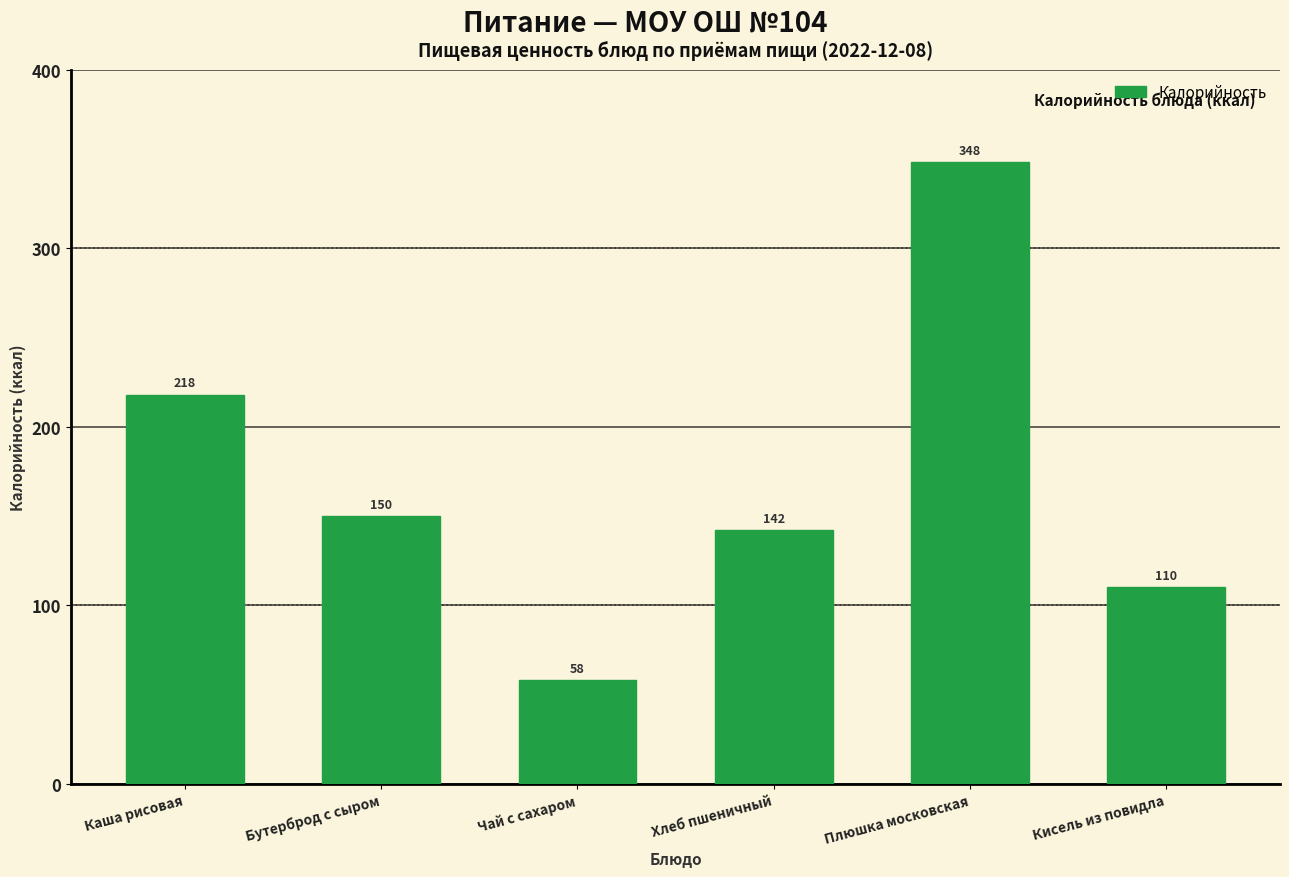

At which category does the chart reach its peak across all series?

Плюшка московская